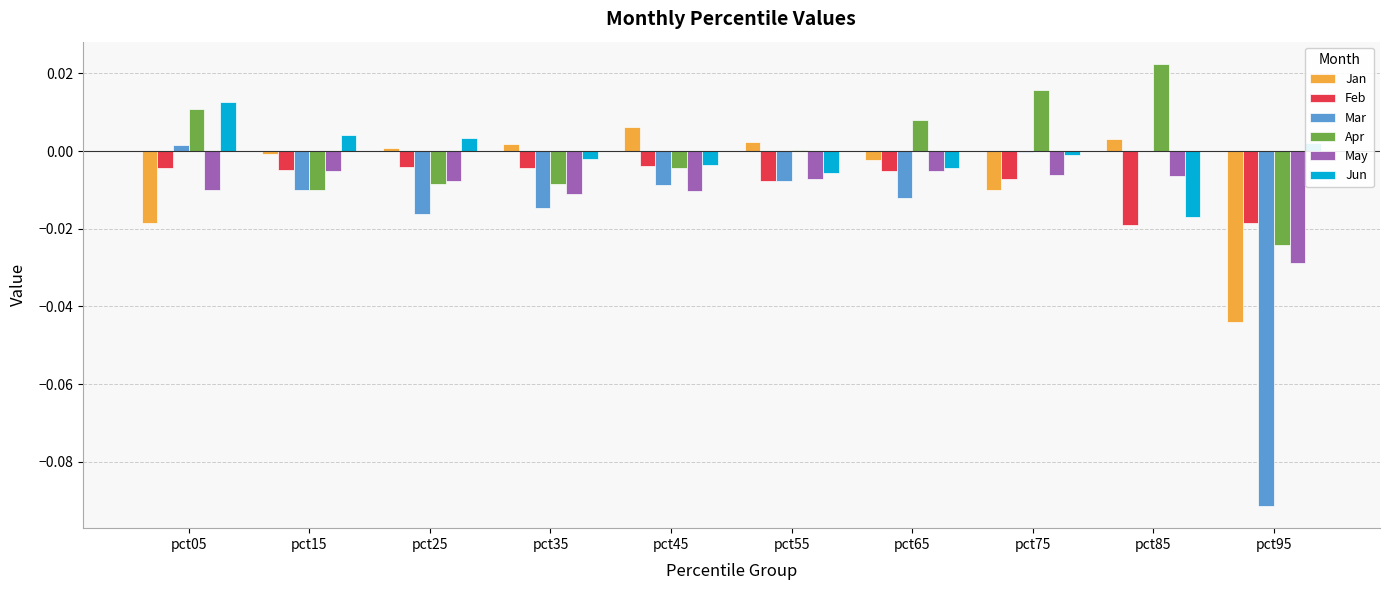

Is the value of May at pct55 greater than the value of Apr at pct75?

No